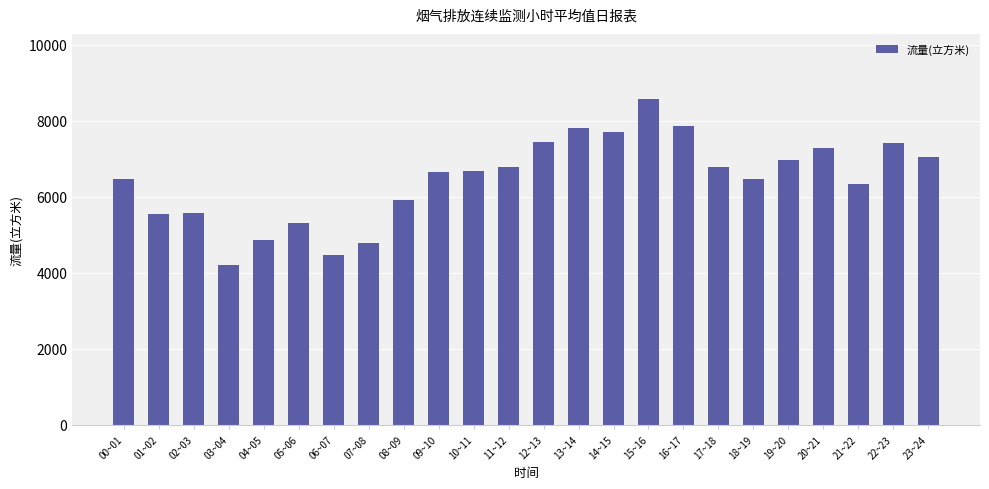

What position from the left is 02~03?

3